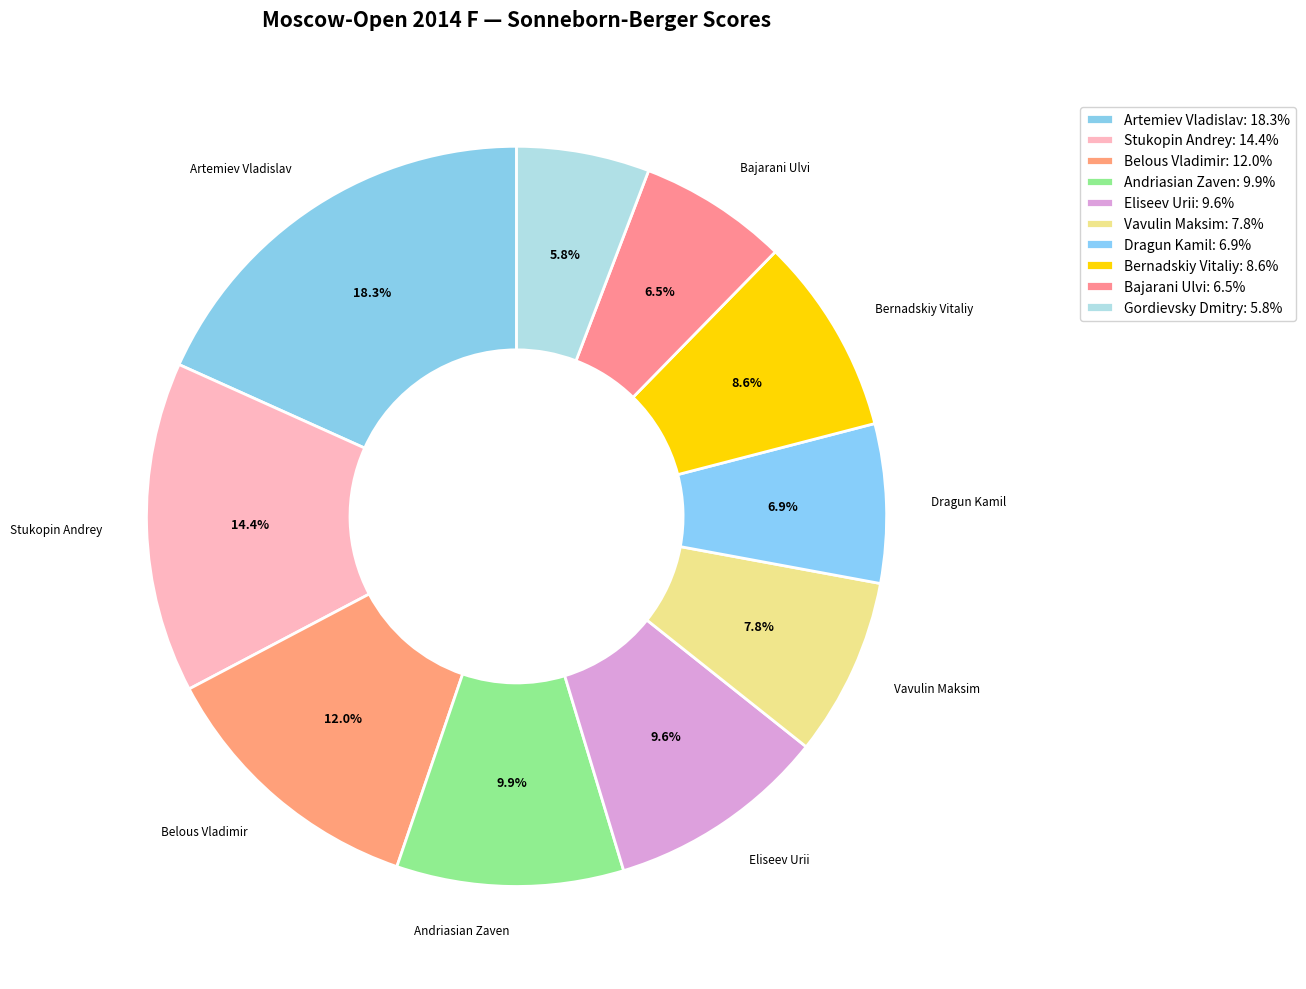

Is it true that Vavulin Maksim is 8% of the pie?

True